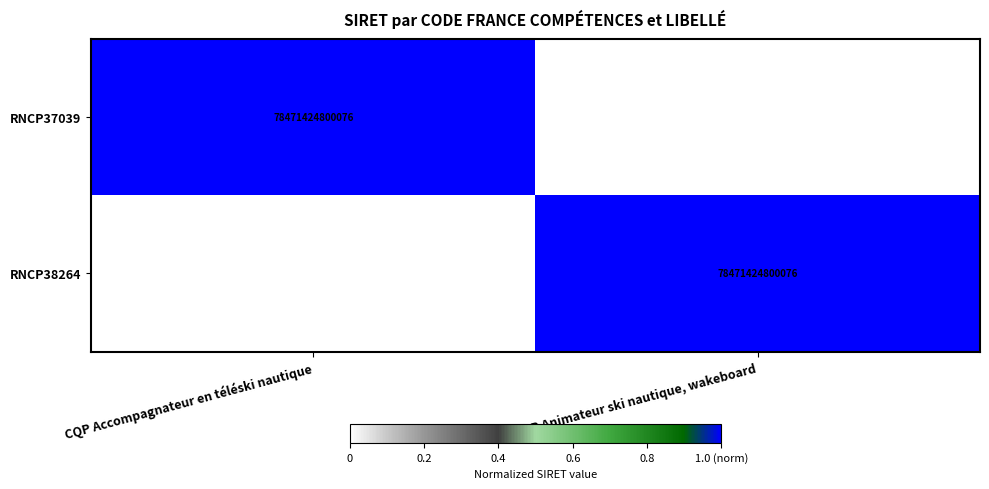

True or false: RNCP37039 has a value of 51162176331081 at CQP Accompagnateur en téléski nautique.

False